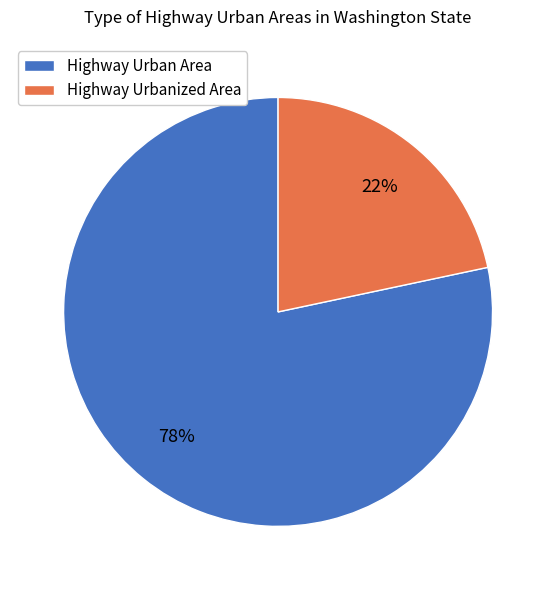

To the nearest percent, what is the combined percentage of Highway Urbanized Area and Highway Urban Area?

100%